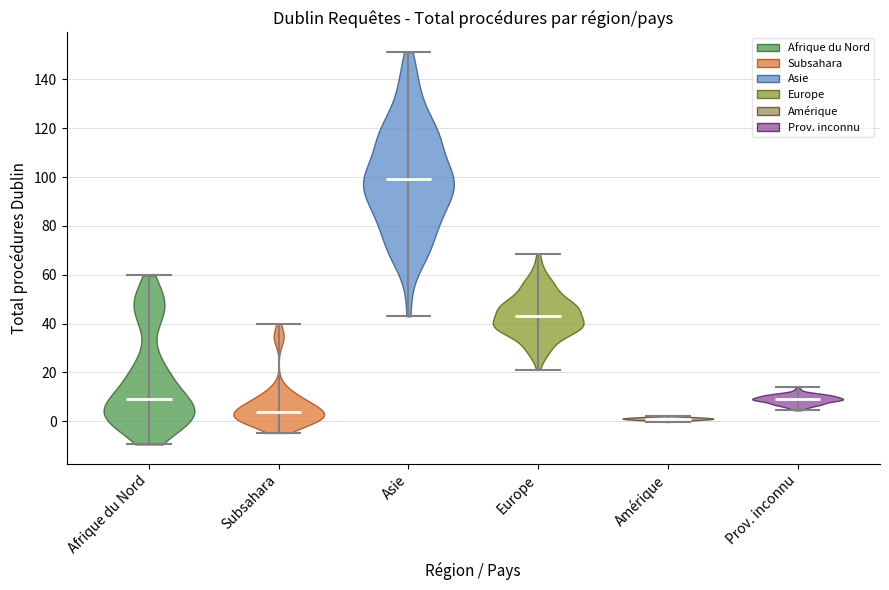

Which violin has the highest median line?

Asie